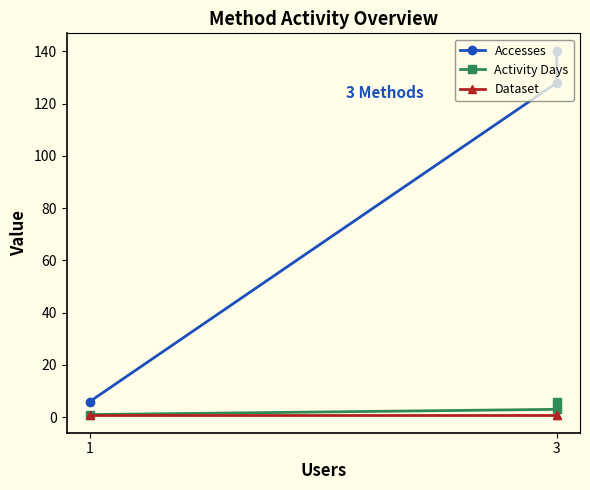

True or false: Accesses has a value of 140 at 3.

True